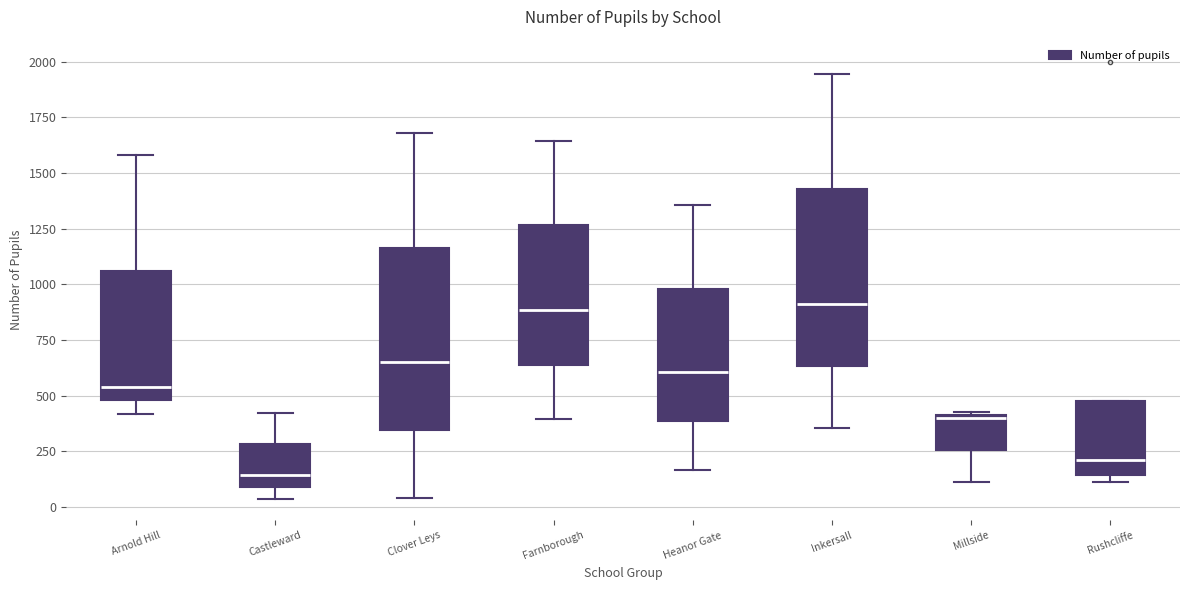

Reading left to right, transcribe this box plot: for each box, give where its median line is, the range the box spans, and where its two whiskers end, as read against the y-axis. The values are not printed on the chart, so give them approximately, as read against the axis.

Arnold Hill: median 550, box 500 to 1050, whiskers 400 to 1600
Castleward: median 150, box 100 to 300, whiskers 50 to 400
Clover Leys: median 650, box 350 to 1150, whiskers 50 to 1700
Farnborough: median 900, box 650 to 1250, whiskers 400 to 1650
Heanor Gate: median 600, box 400 to 1000, whiskers 150 to 1350
Inkersall: median 900, box 650 to 1450, whiskers 350 to 1950
Millside: median 400, box 250 to 400, whiskers 100 to 450
Rushcliffe: median 200, box 150 to 450, whiskers 100 to 450